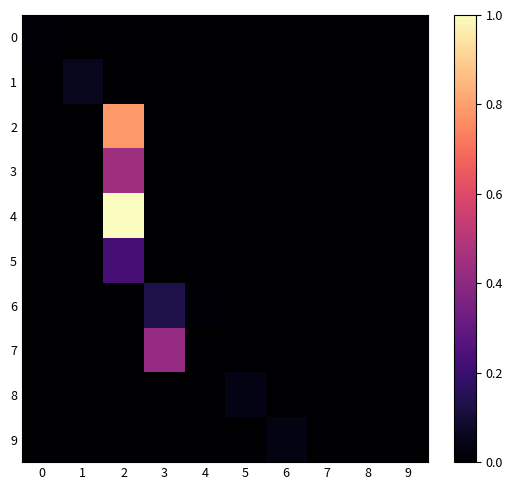

Reading left to right, list all the values displayed in this chart.

0: 0=0.0	1=0.0	2=0.0	3=0.0	4=0.0	5=0.0	6=0.0	7=0.0	8=0.0	9=0.0
1: 0=0.0	1=0.1	2=0.0	3=0.0	4=0.0	5=0.0	6=0.0	7=0.0	8=0.0	9=0.0
2: 0=0.0	1=0.0	2=0.8	3=0.0	4=0.0	5=0.0	6=0.0	7=0.0	8=0.0	9=0.0
3: 0=0.0	1=0.0	2=0.4	3=0.0	4=0.0	5=0.0	6=0.0	7=0.0	8=0.0	9=0.0
4: 0=0.0	1=0.0	2=1.0	3=0.0	4=0.0	5=0.0	6=0.0	7=0.0	8=0.0	9=0.0
5: 0=0.0	1=0.0	2=0.2	3=0.0	4=0.0	5=0.0	6=0.0	7=0.0	8=0.0	9=0.0
6: 0=0.0	1=0.0	2=0.0	3=0.1	4=0.0	5=0.0	6=0.0	7=0.0	8=0.0	9=0.0
7: 0=0.0	1=0.0	2=0.0	3=0.4	4=0.0	5=0.0	6=0.0	7=0.0	8=0.0	9=0.0
8: 0=0.0	1=0.0	2=0.0	3=0.0	4=0.0	5=0.0	6=0.0	7=0.0	8=0.0	9=0.0
9: 0=0.0	1=0.0	2=0.0	3=0.0	4=0.0	5=0.0	6=0.0	7=0.0	8=0.0	9=0.0